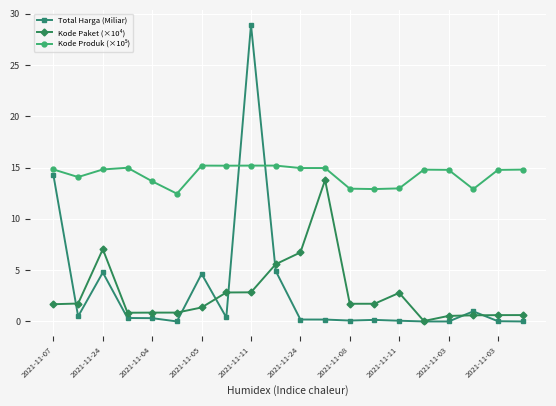

Which series has the widest spread of values?

Total Harga (Miliar)